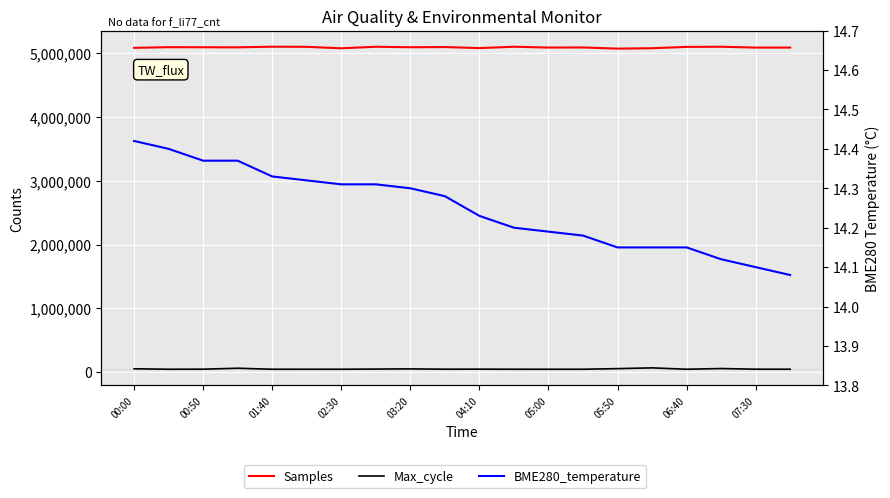

Reading left to right, transcribe all the data shown in this chart.

Samples: 5082847.0	5092889.0	5091843.0	5090533.0	5100259.0	5098485.0	5075409.0	5099489.0	5092068.0	5094784.0	5078502.0	5099800.0	5086935.0	5088384.0	5070266.0	5076685.0	5097363.0	5099658.0	5086809.0	5086735.0
Max_cycle: 52673.0	45289.0	46424.0	61198.0	45389.0	45625.0	45410.0	48161.0	51160.0	45989.0	46943.0	45494.0	45304.0	45471.0	55071.0	67010.0	45456.0	56447.0	46198.0	45693.0
BME280_temperature: 14.4	14.4	14.4	14.4	14.3	14.3	14.3	14.3	14.3	14.3	14.2	14.2	14.2	14.2	14.2	14.2	14.2	14.1	14.1	14.1